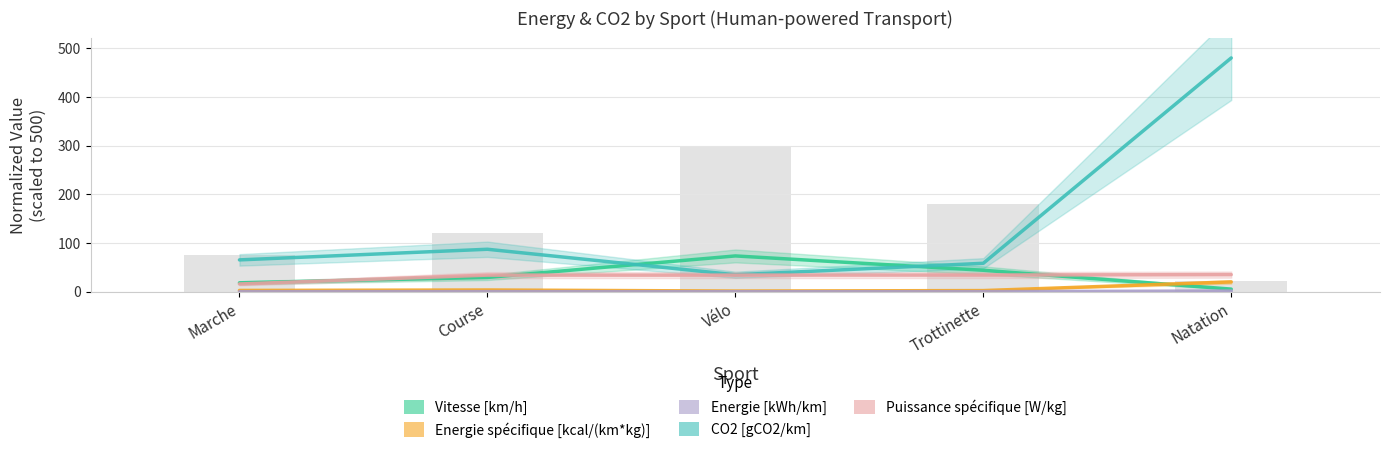

Read the Puissance spécifique [W/kg] value at Marche.

16.0